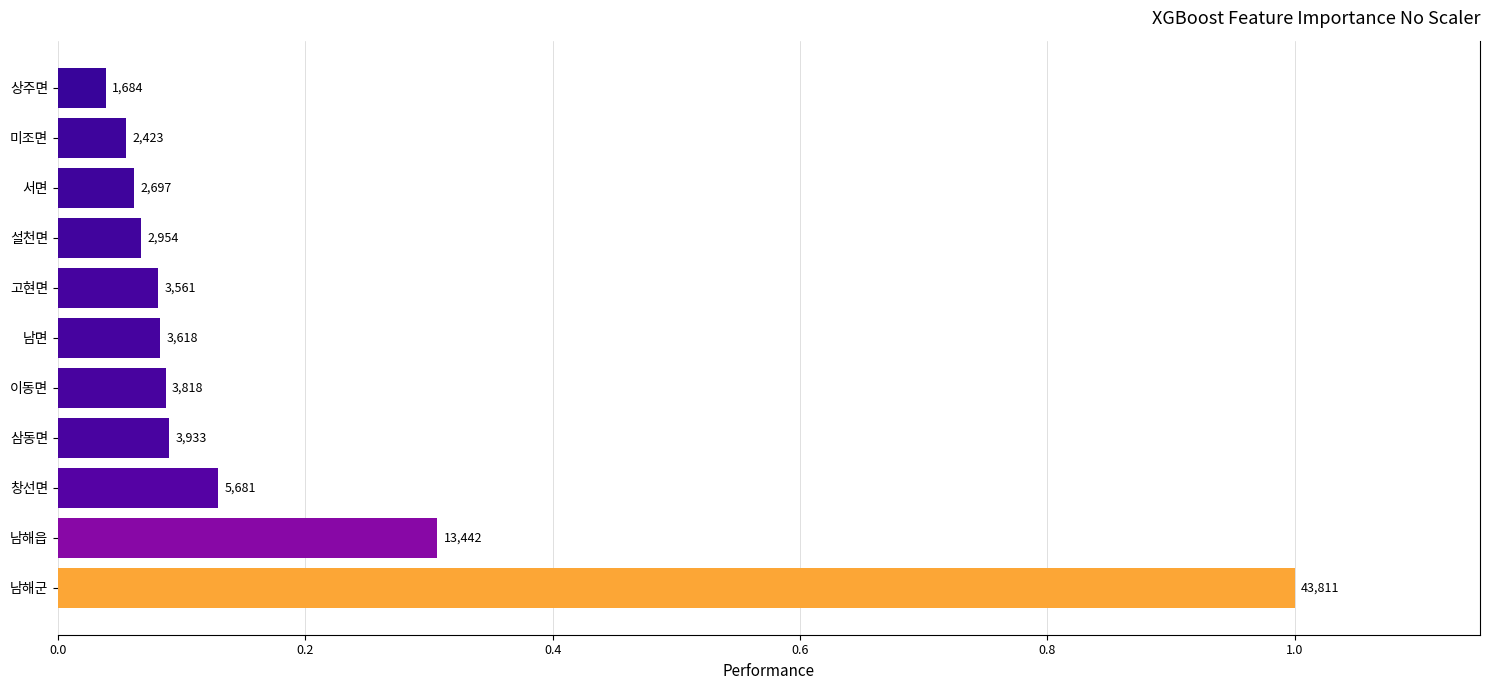

What is the minimum value shown in the chart?

1684